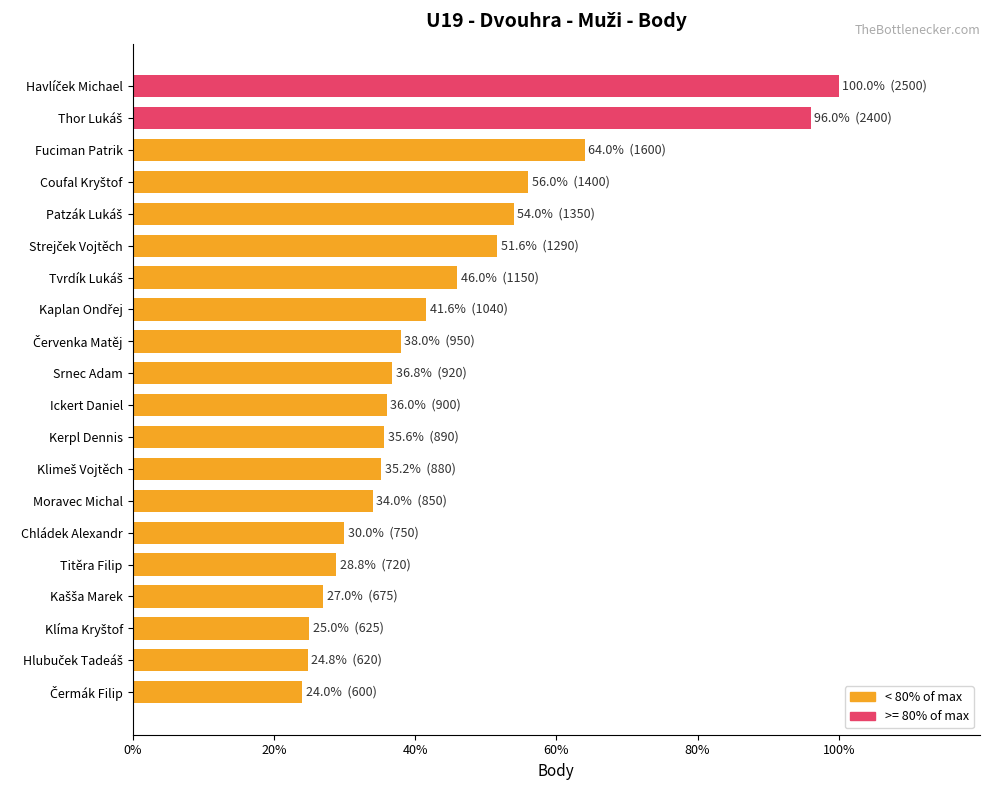

What is the value of the 15th bar from the top?

30.0